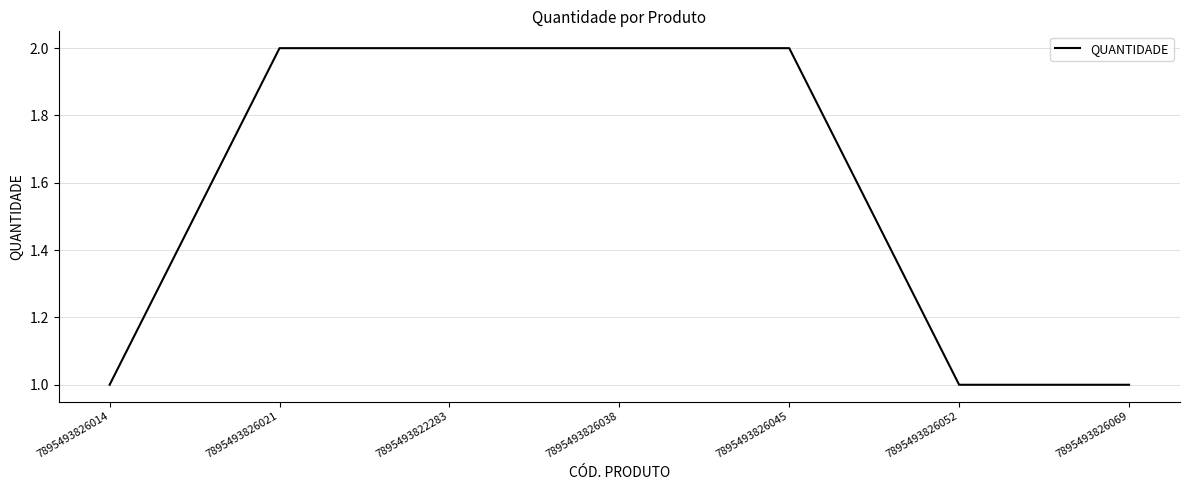

Reading left to right, what are all the values shown in this chart?

7895493826014=1	7895493826021=2	7895493822283=2	7895493826038=2	7895493826045=2	7895493826052=1	7895493826069=1